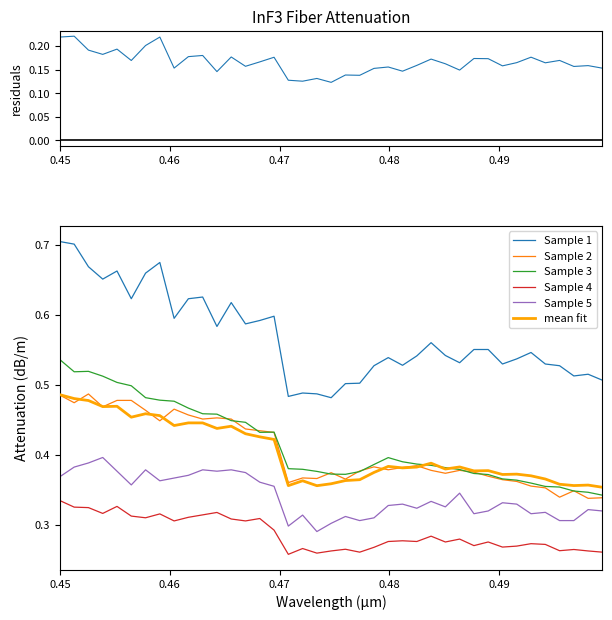

Does the chart have visible grid lines?

No